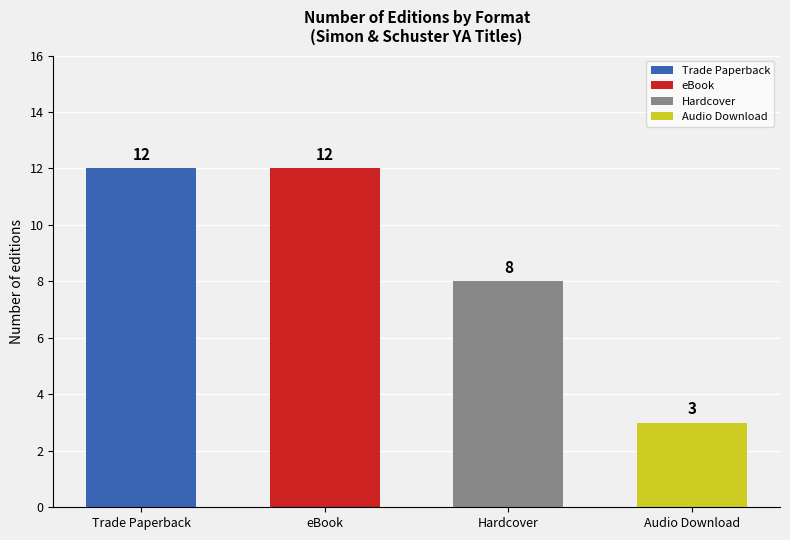

What is the label of the 4th bar from the left?

Audio Download